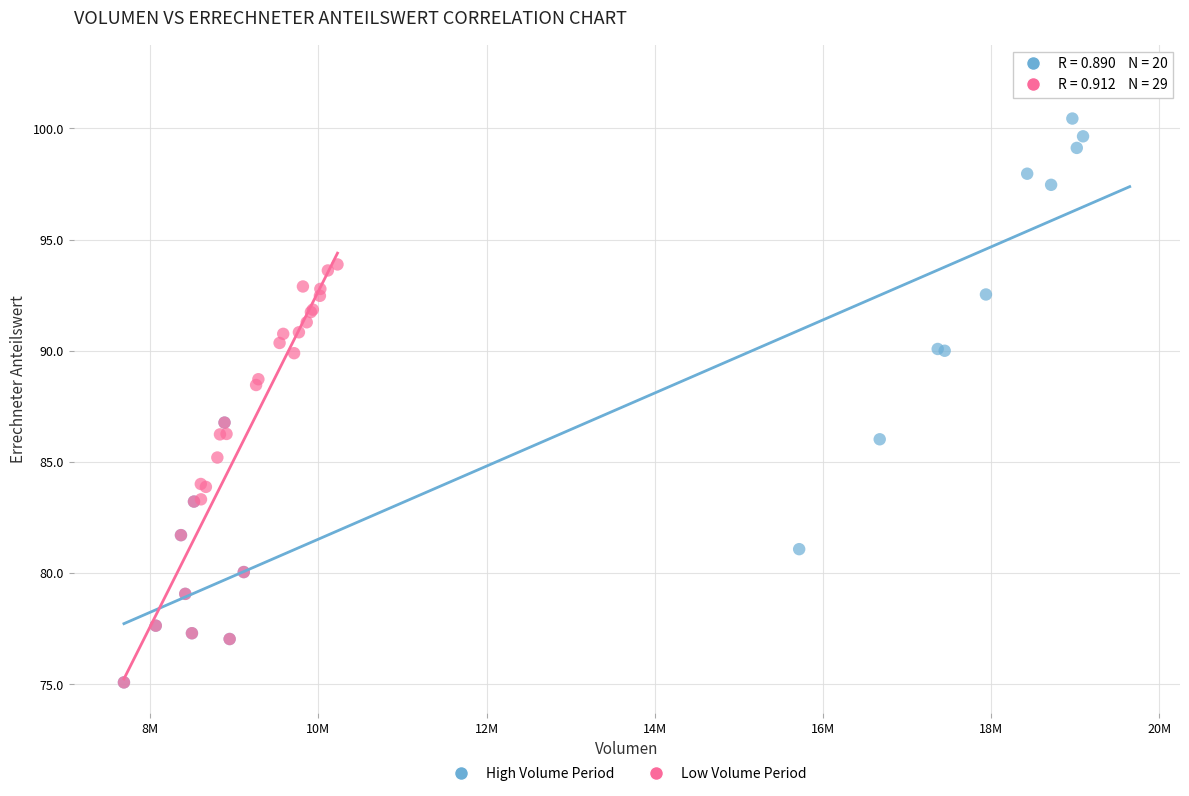

Which series has the widest spread of Y values?

High Volume Period